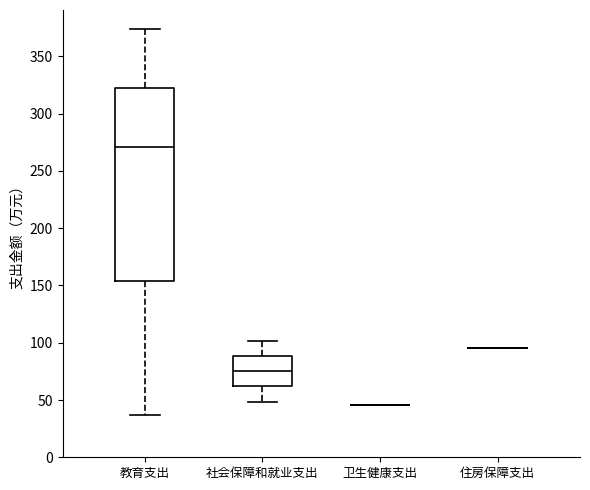

Where does the lower whisker of the box for 教育支出 end on the y-axis? The values are not printed on the chart, so give them approximately, as read against the axis.

35